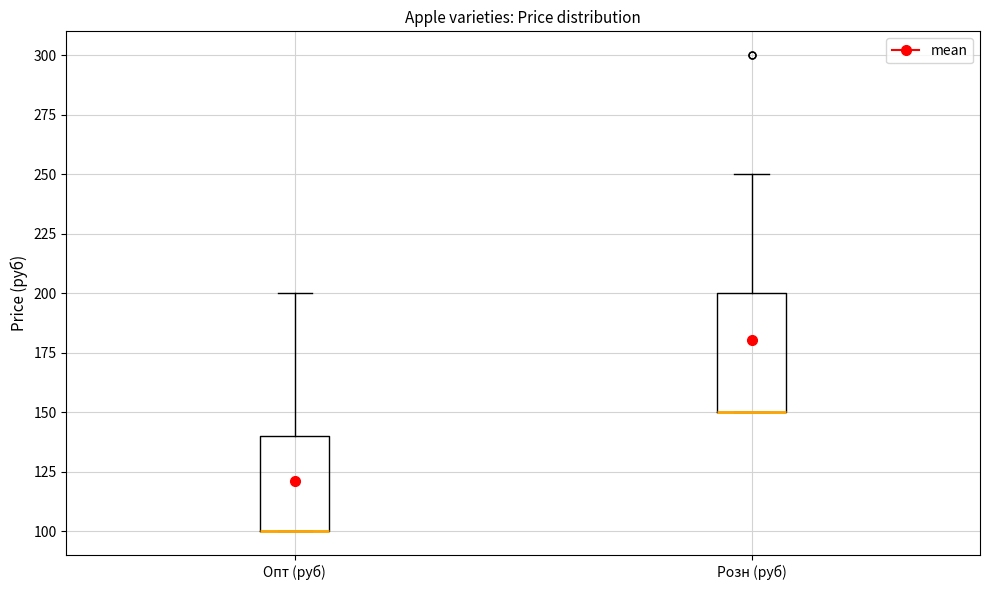

Where is the upper edge of the box for Розн (руб) on the y-axis? The values are not printed on the chart, so give them approximately, as read against the axis.

200